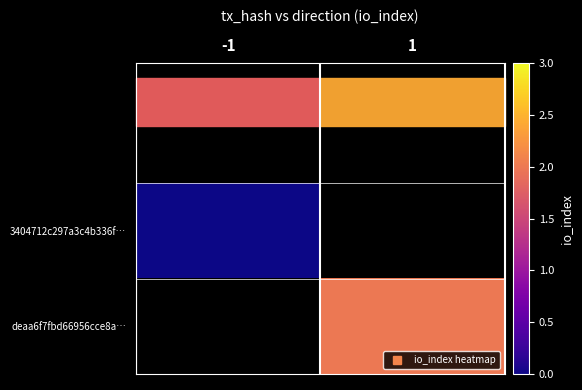

Rank the series by their average value, from highest to lowest.

3404712c297a3c4b336f…, deaa6f7fbd66956cce8a…